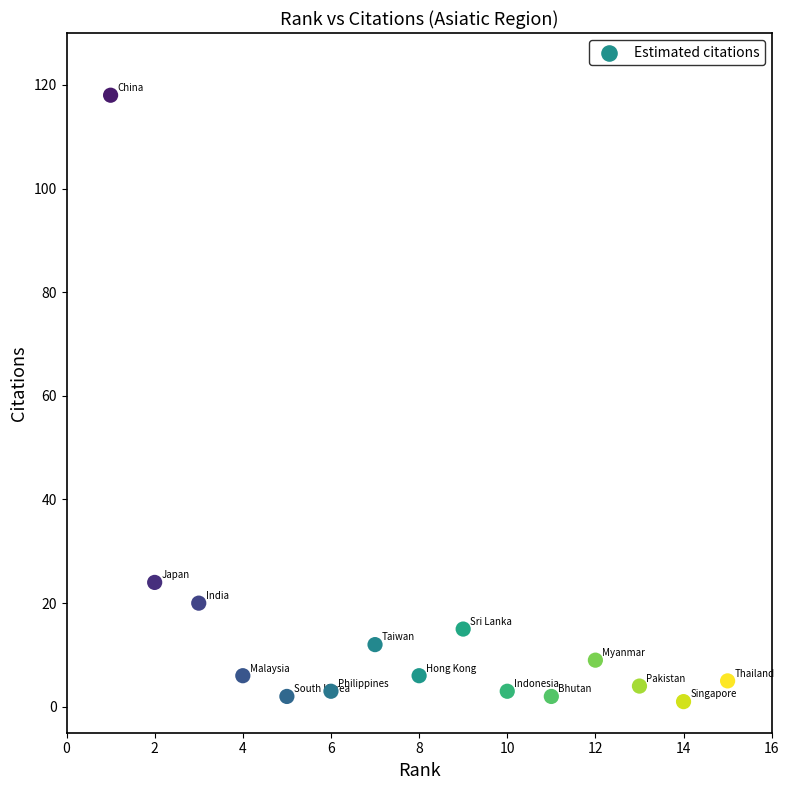

What Y value in the scatter plot is closest to 59?

24